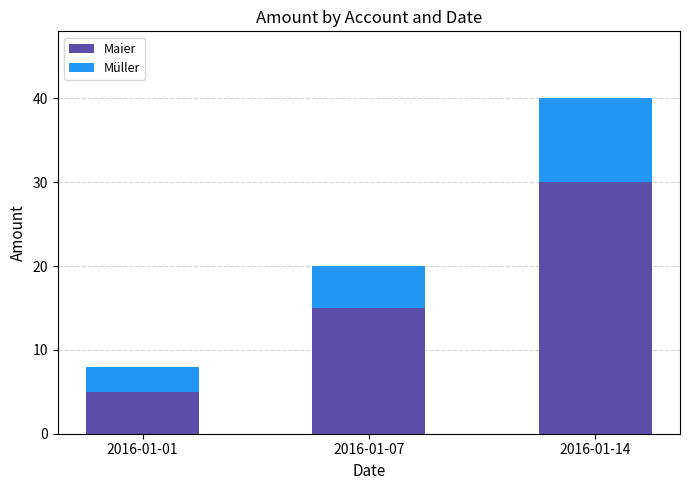

What is the maximum value for Maier?

30